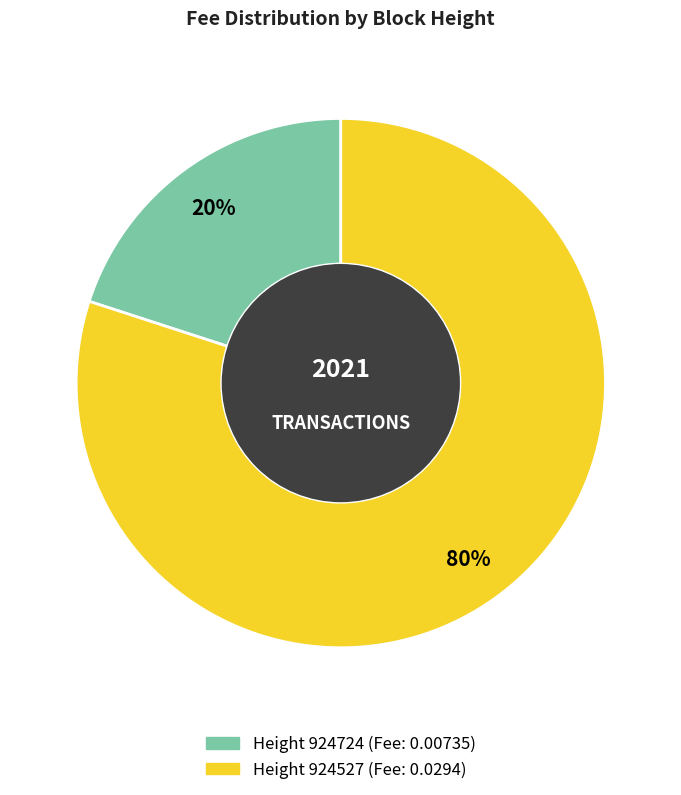

To the nearest percent, what is the difference between the largest and smallest slice percentages?

60%